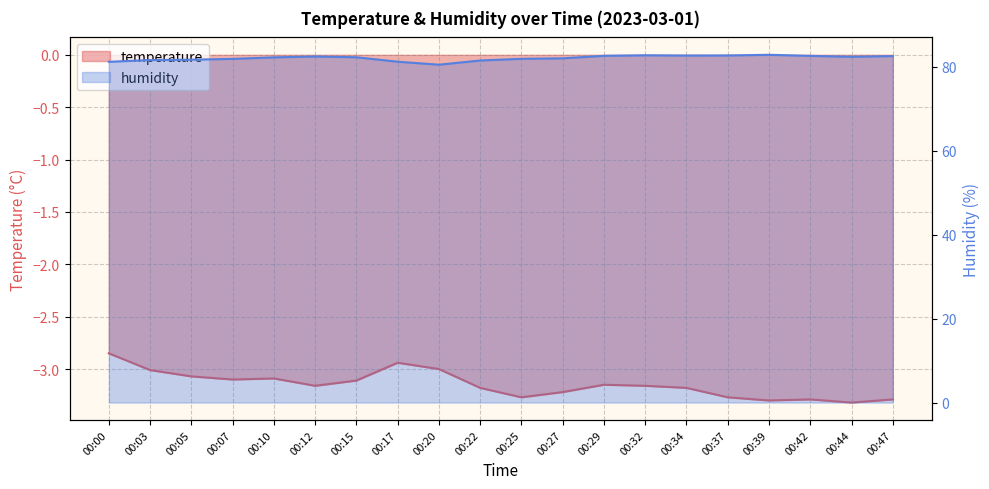

What is the minimum value shown in the chart?

-3.3